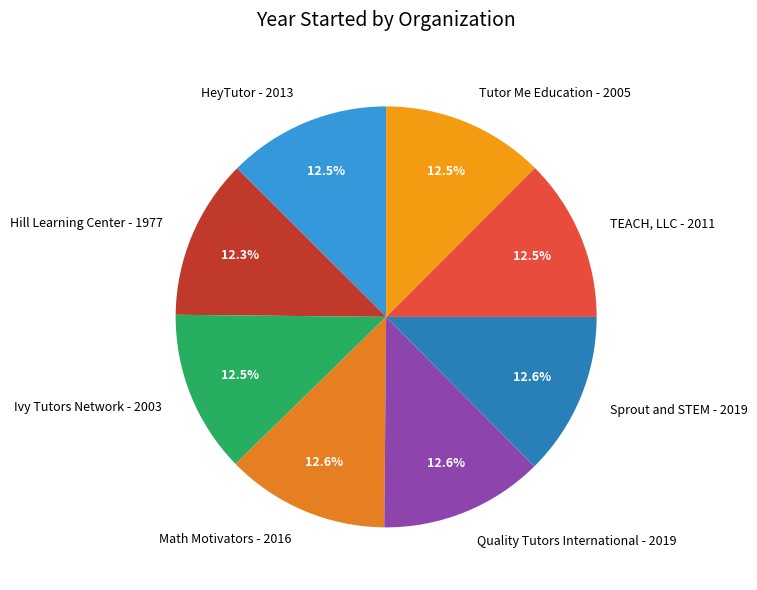

What is the total percentage of HeyTutor and Sprout and STEM?

25.1%